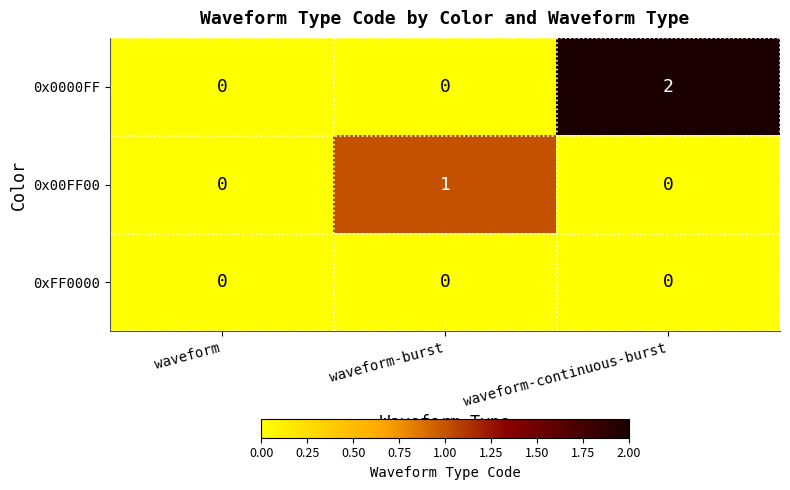

Which series has the largest range (max minus min)?

0x0000FF